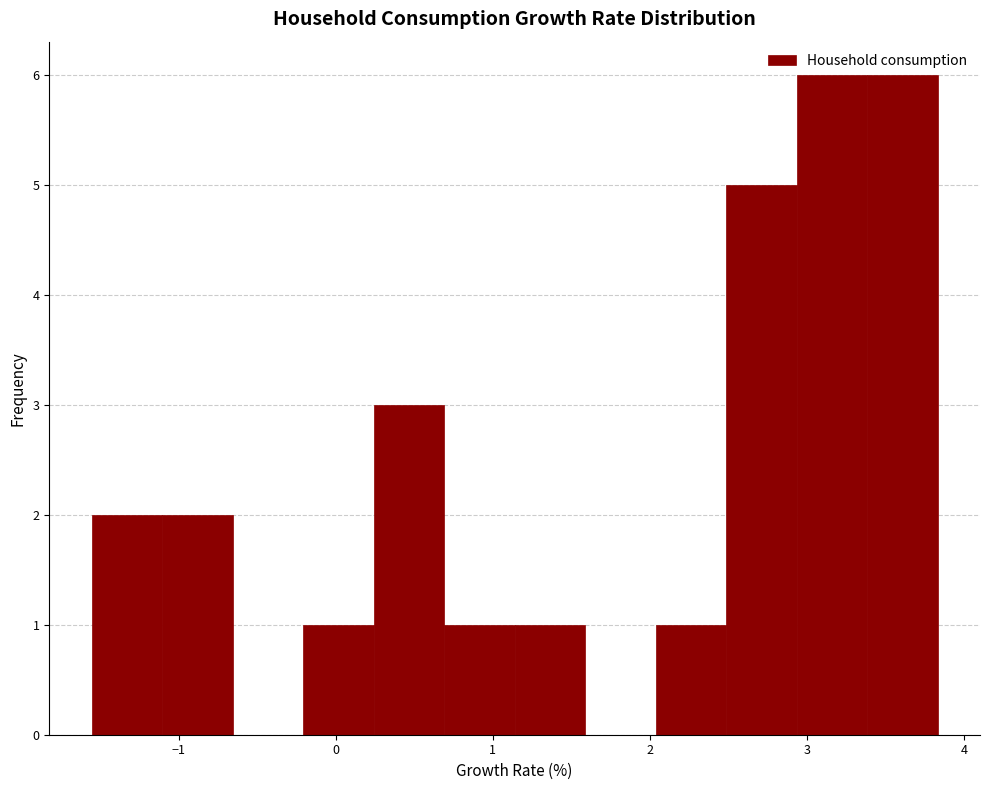

Reading left to right, transcribe this chart: for each bar, give the range it covers on the x-axis and its height. Neither the bar edges nor the heights are printed on the chart, so give them approximately, as read against the axes.

-1.6 to -1.1: 2
-1.1 to -0.7: 2
-0.7 to -0.2: 0
-0.2 to 0.2: 1
0.2 to 0.7: 3
0.7 to 1.1: 1
1.1 to 1.6: 1
1.6 to 2.0: 0
2.0 to 2.5: 1
2.5 to 2.9: 5
2.9 to 3.4: 6
3.4 to 3.8: 6